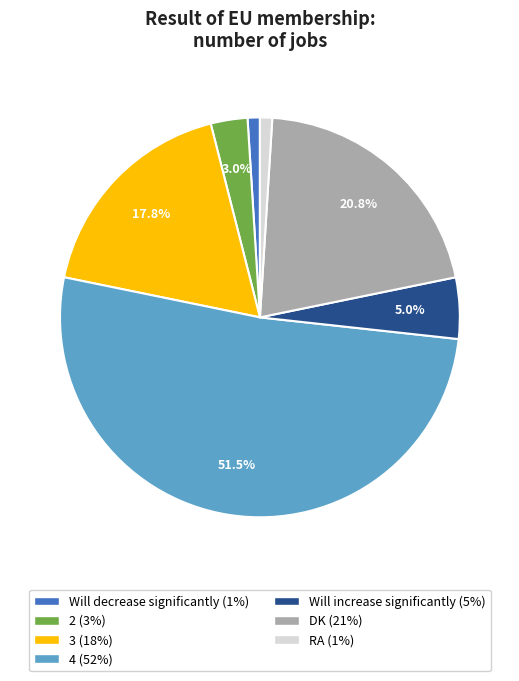

Is Will decrease significantly the majority of the pie?

No